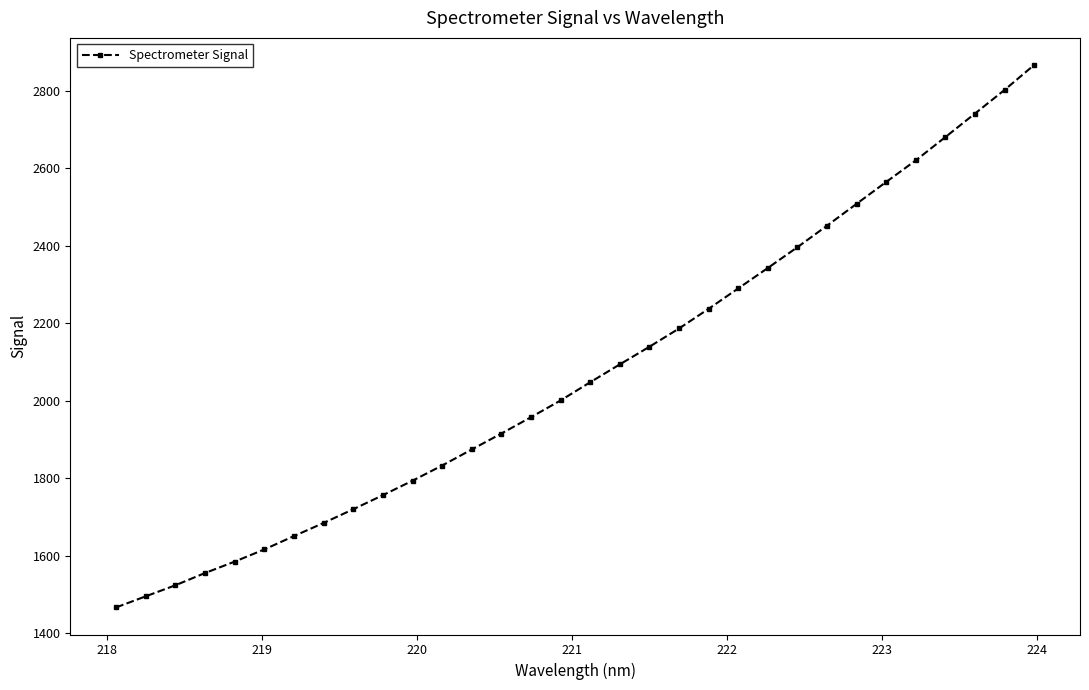

True or false: the data has more than 0 interior local peaks.

False